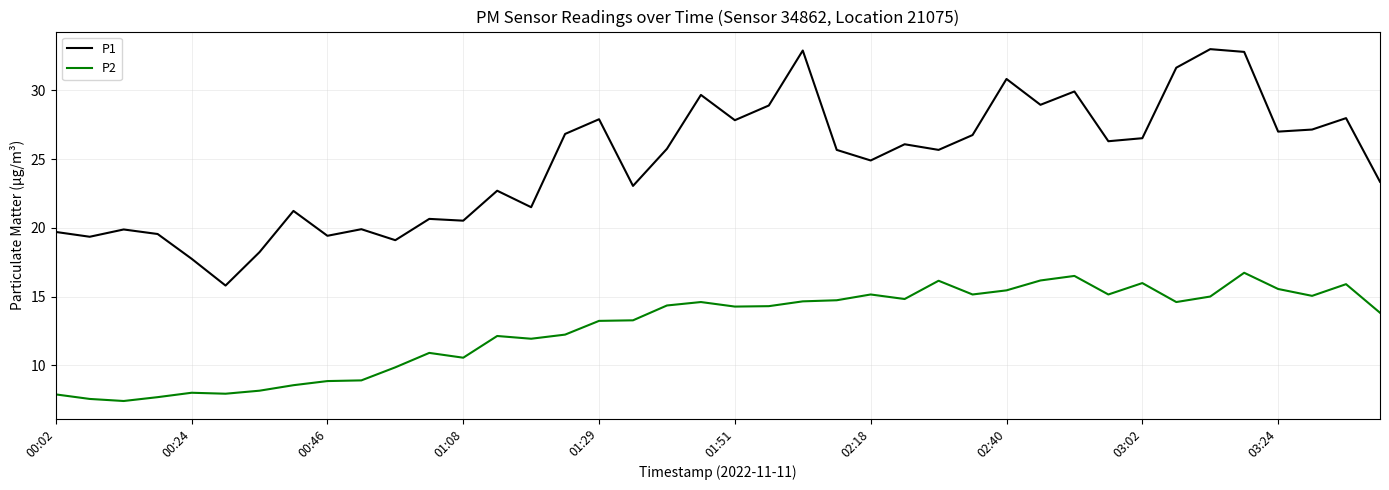

What is the difference between the maximum and minimum values in the P1 series?

17.2